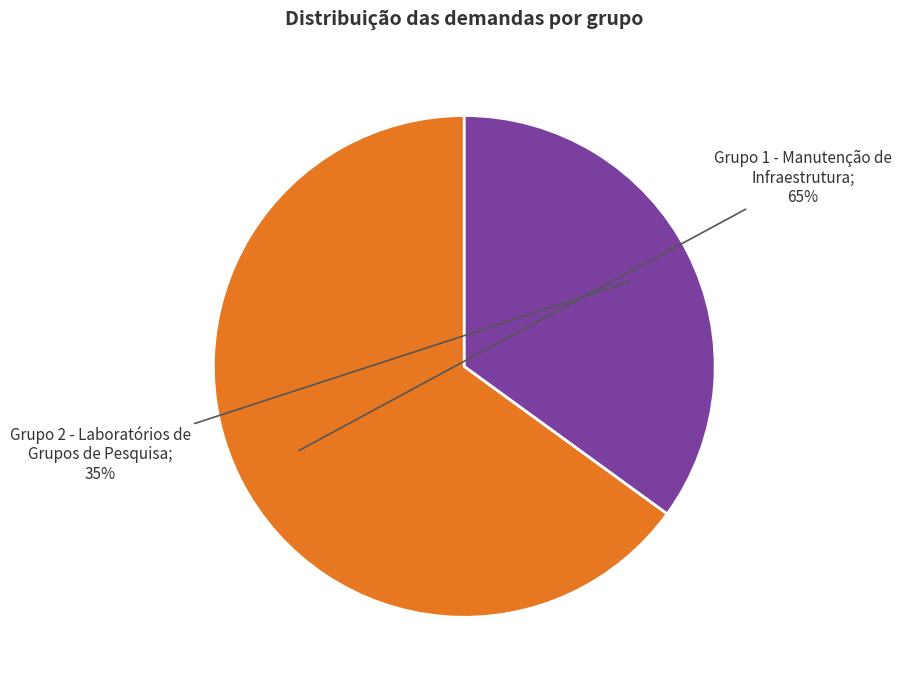

Count the number of slices in the pie.

2